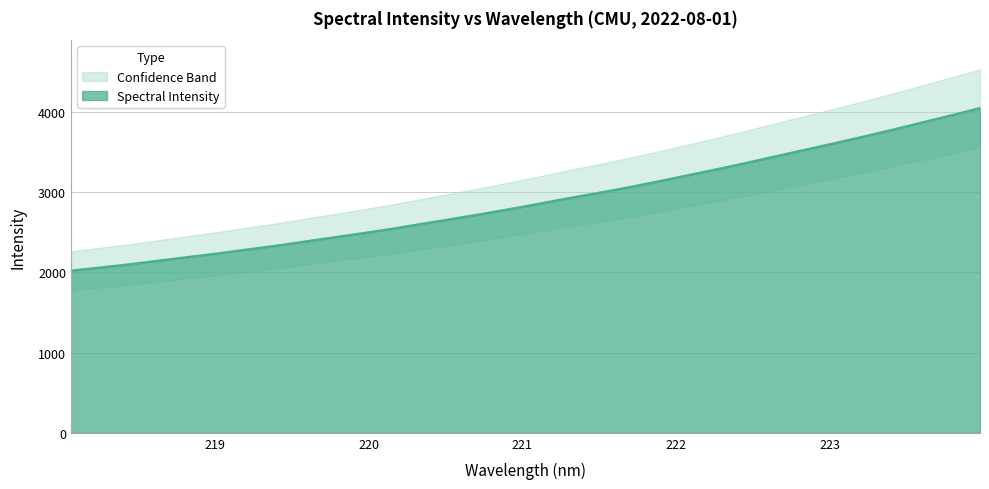

Which category has the lowest value across all series?

218.0596